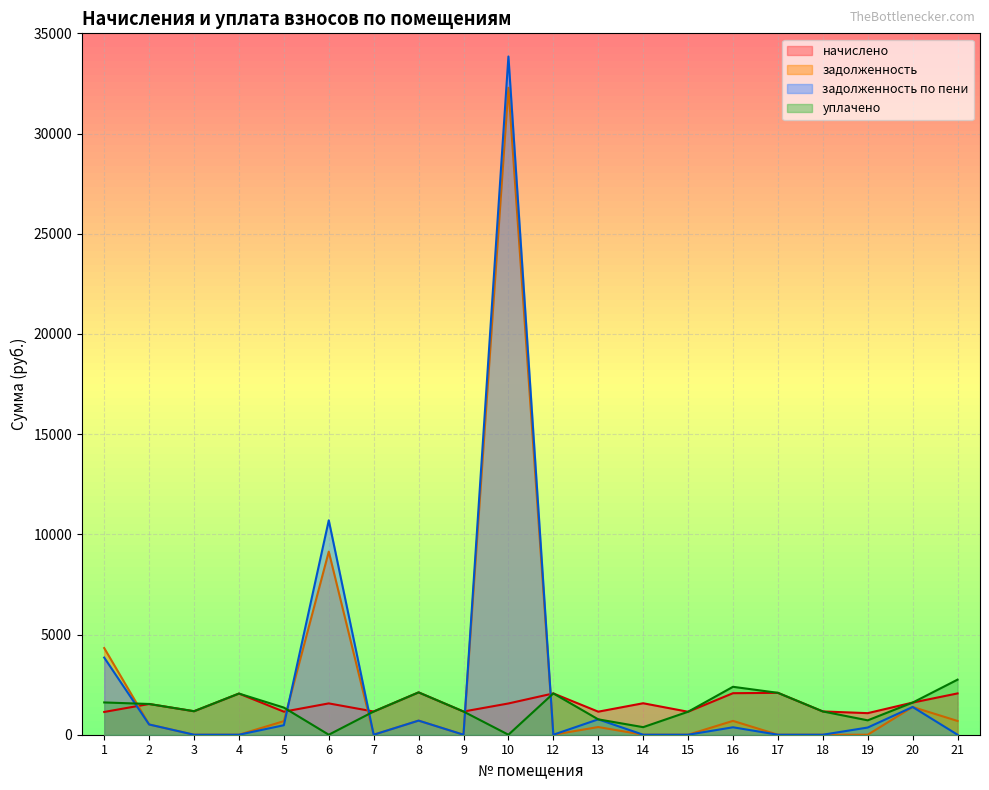

How many lines are shown in the chart?

4